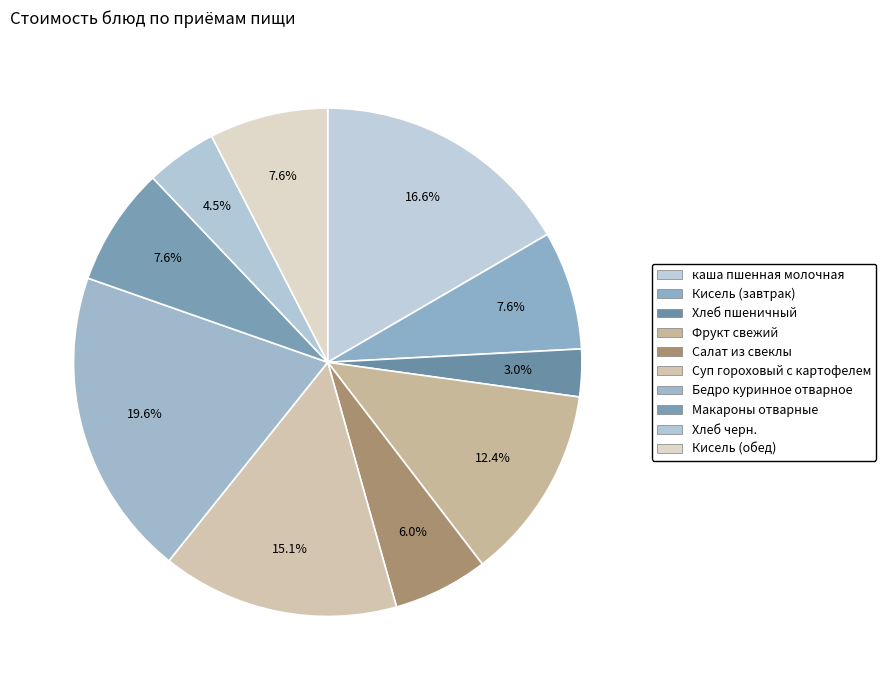

What percentage do Салат из свеклы and Хлеб черн. together represent?

10.6%